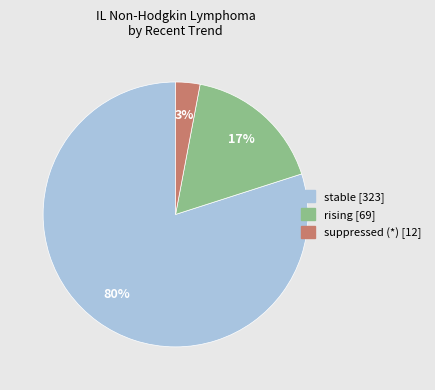

Is there any slice that represents more than half of the pie?

Yes